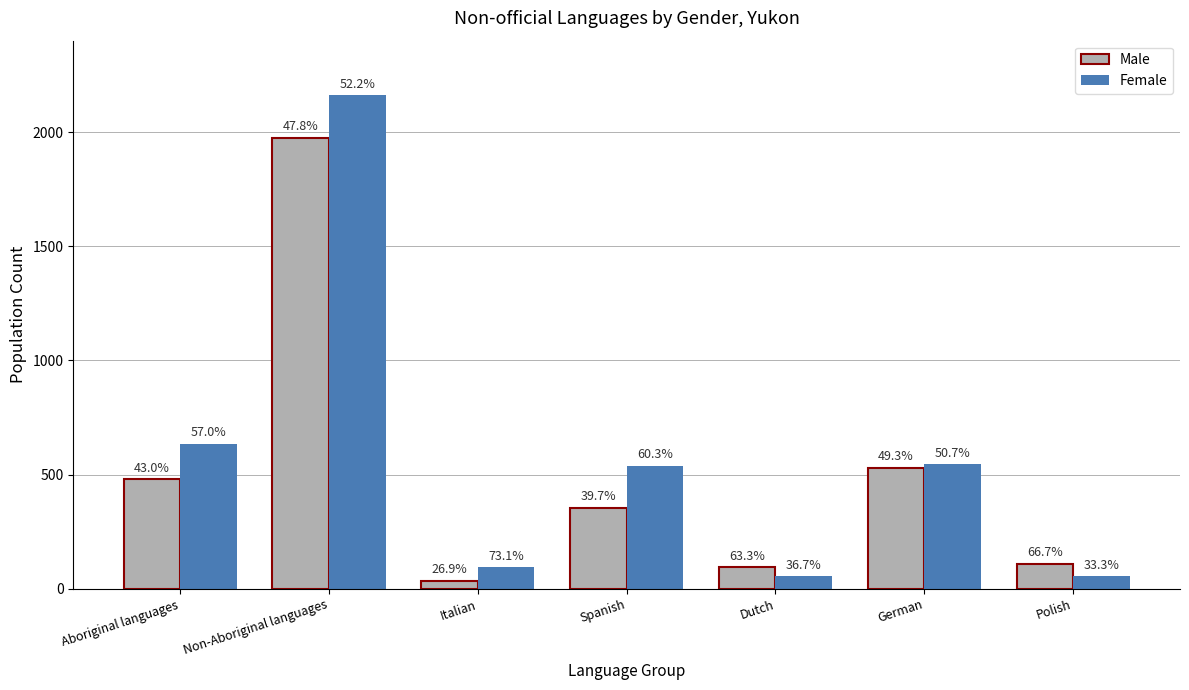

Rank the series at Polish from highest to lowest value.

Male, Female